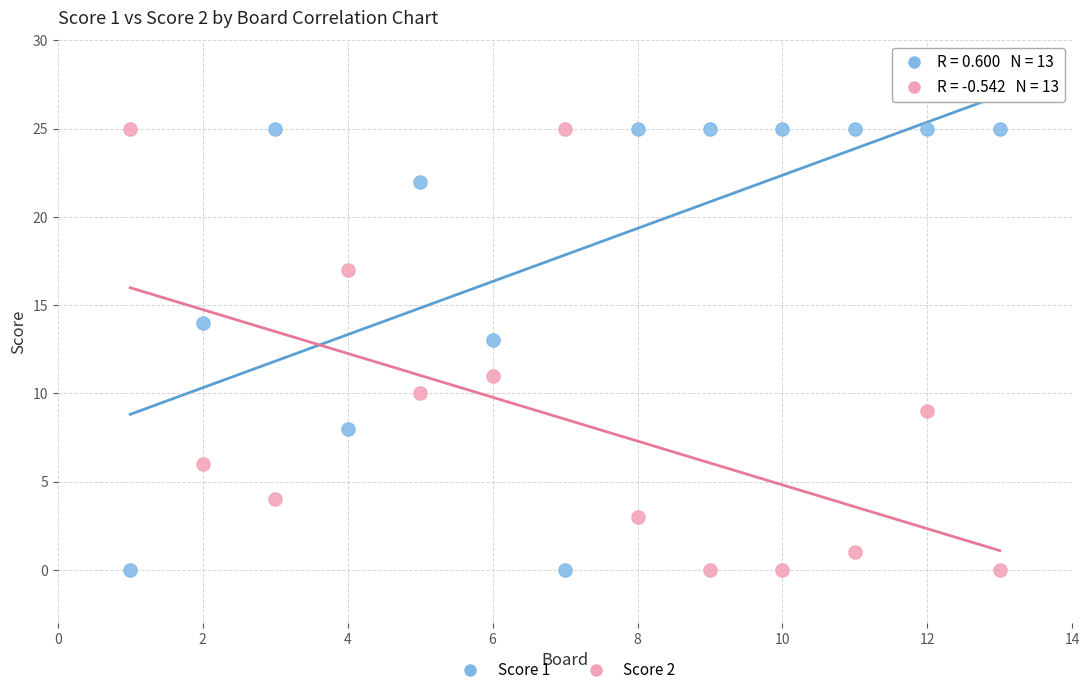

What is the X range (max minus min) for the scatter plot?

12